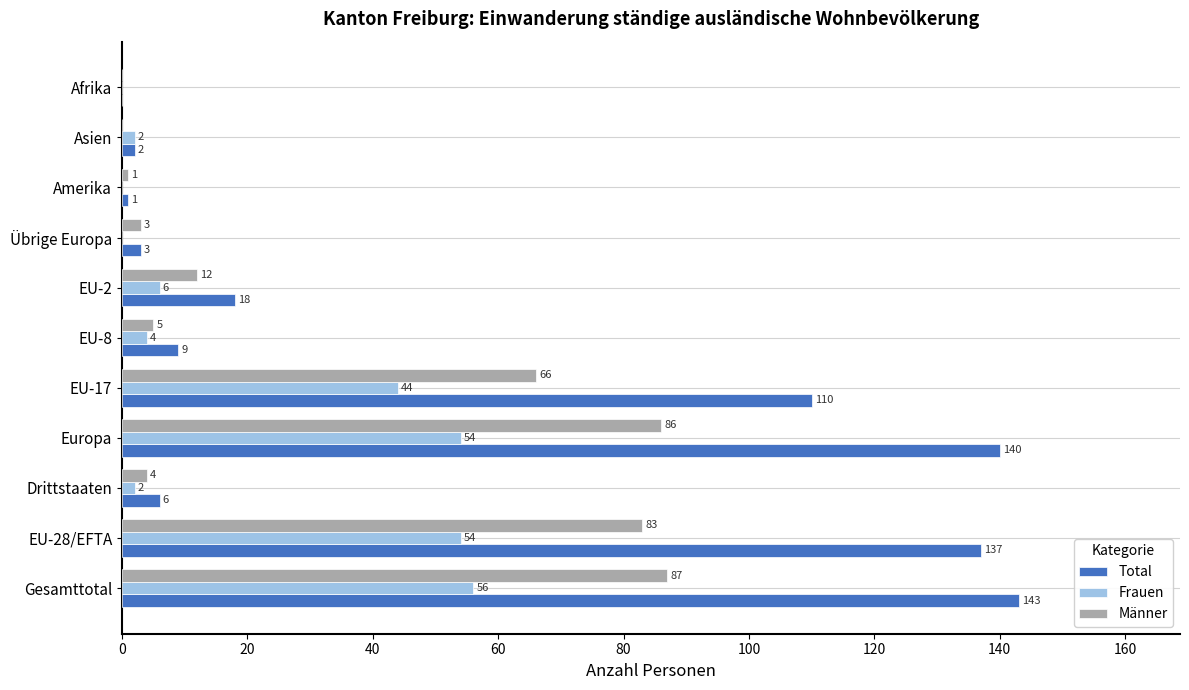

Is the value of Total at Drittstaaten greater than the value of Männer at EU-17?

No